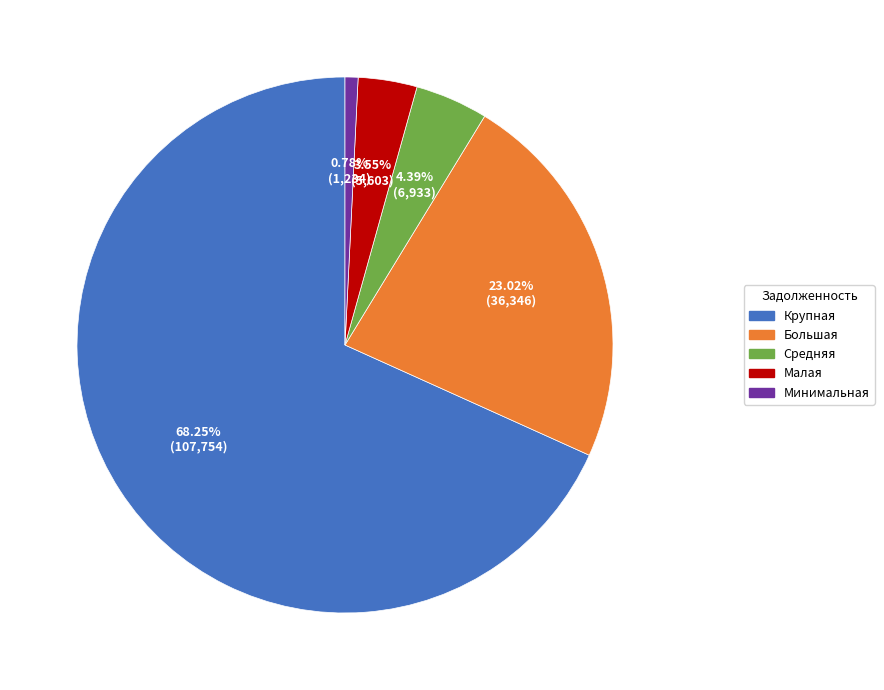

Does any single category account for the majority?

Yes